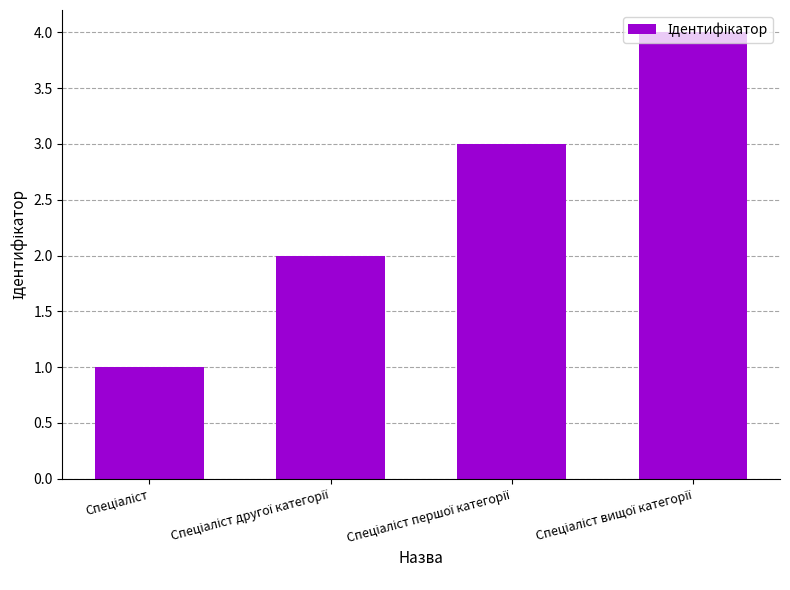

How many bars are there in total?

4